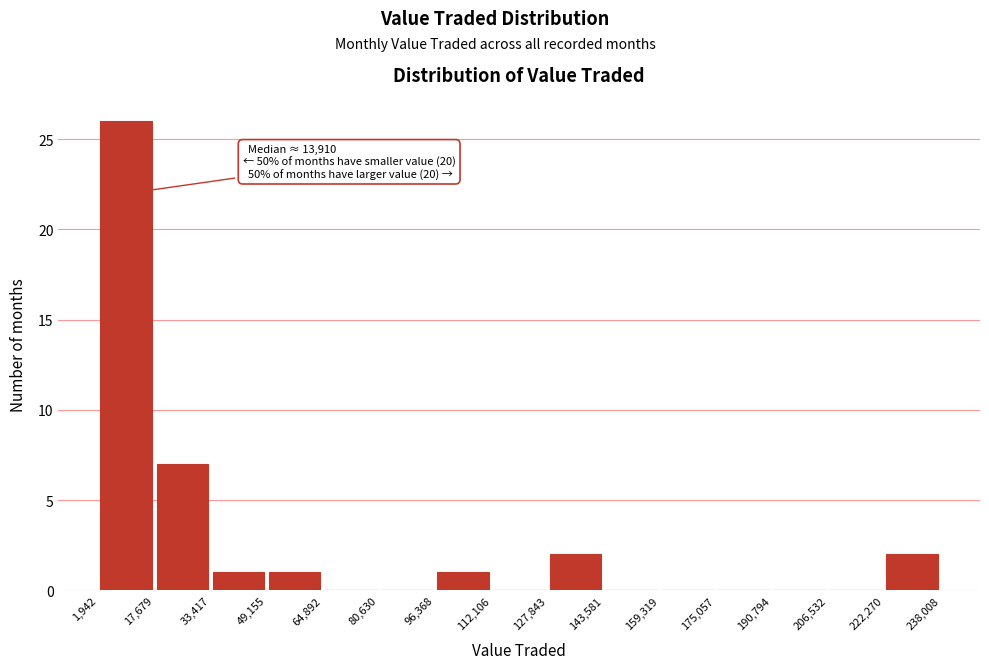

Which range on the x-axis has the tallest bar?

1,942 to 17,679